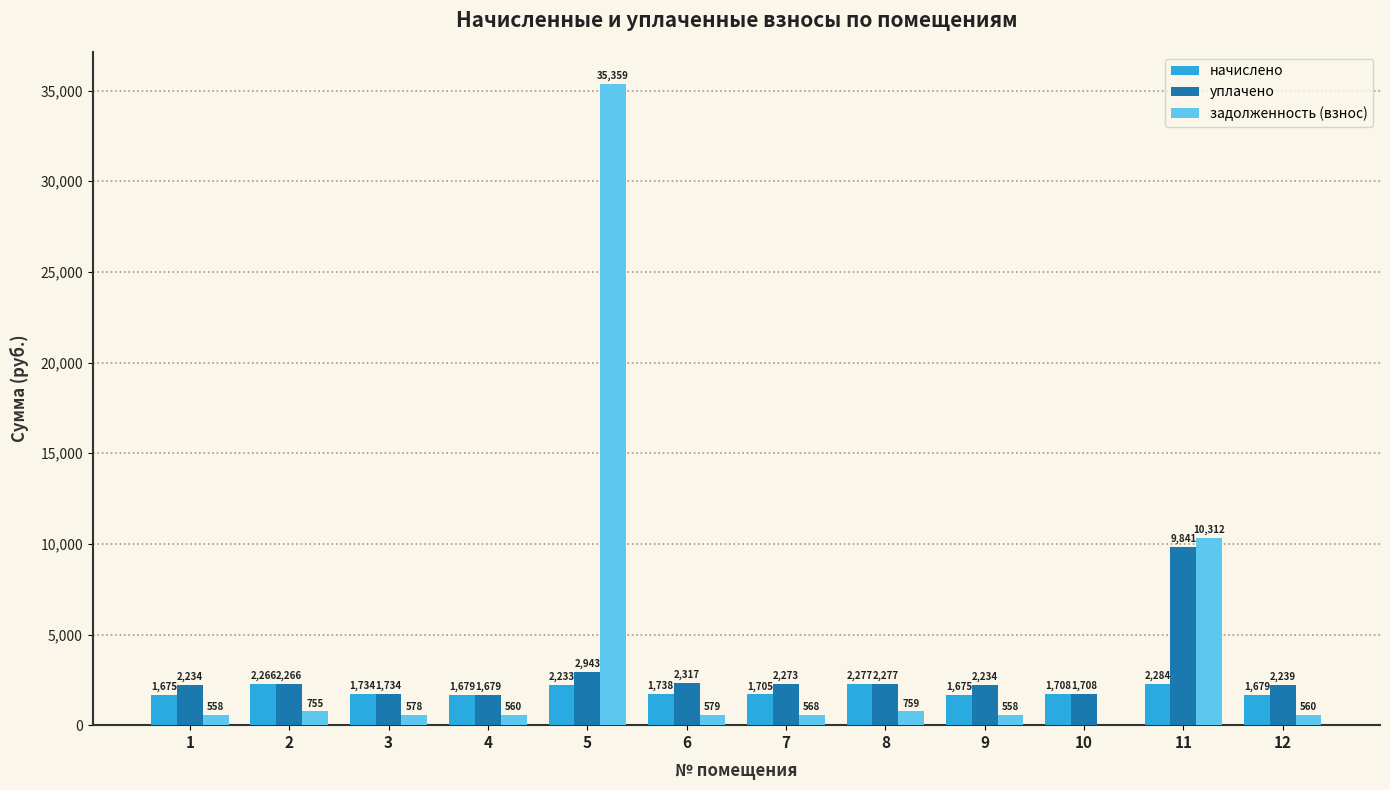

Between 5 and 11, which series saw the biggest shift?

задолженность (взнос)